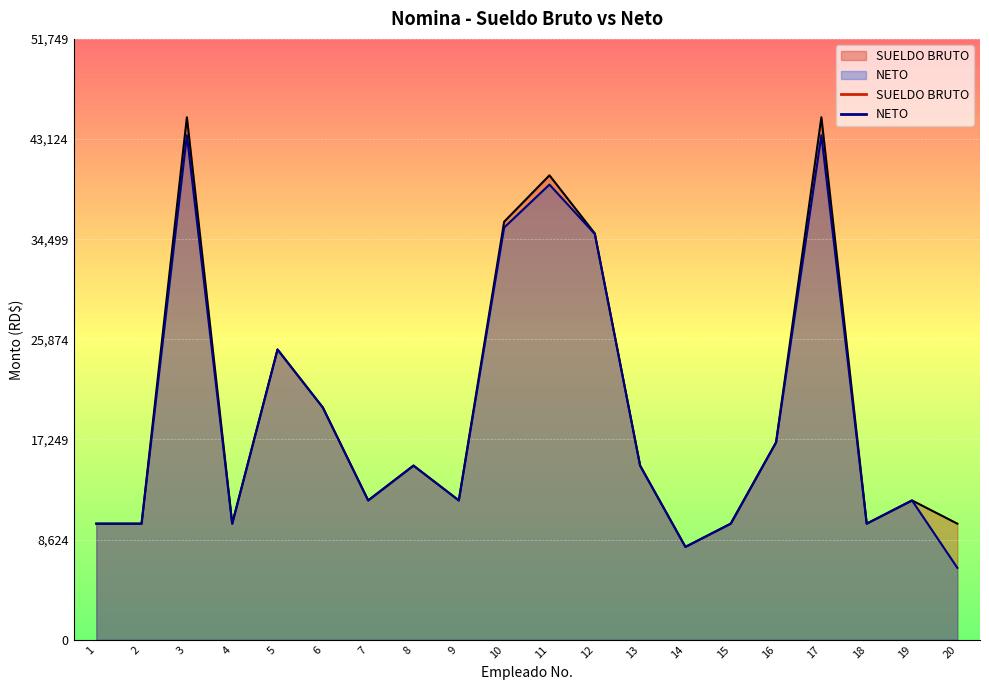

At which category does the chart reach its minimum across all series?

20